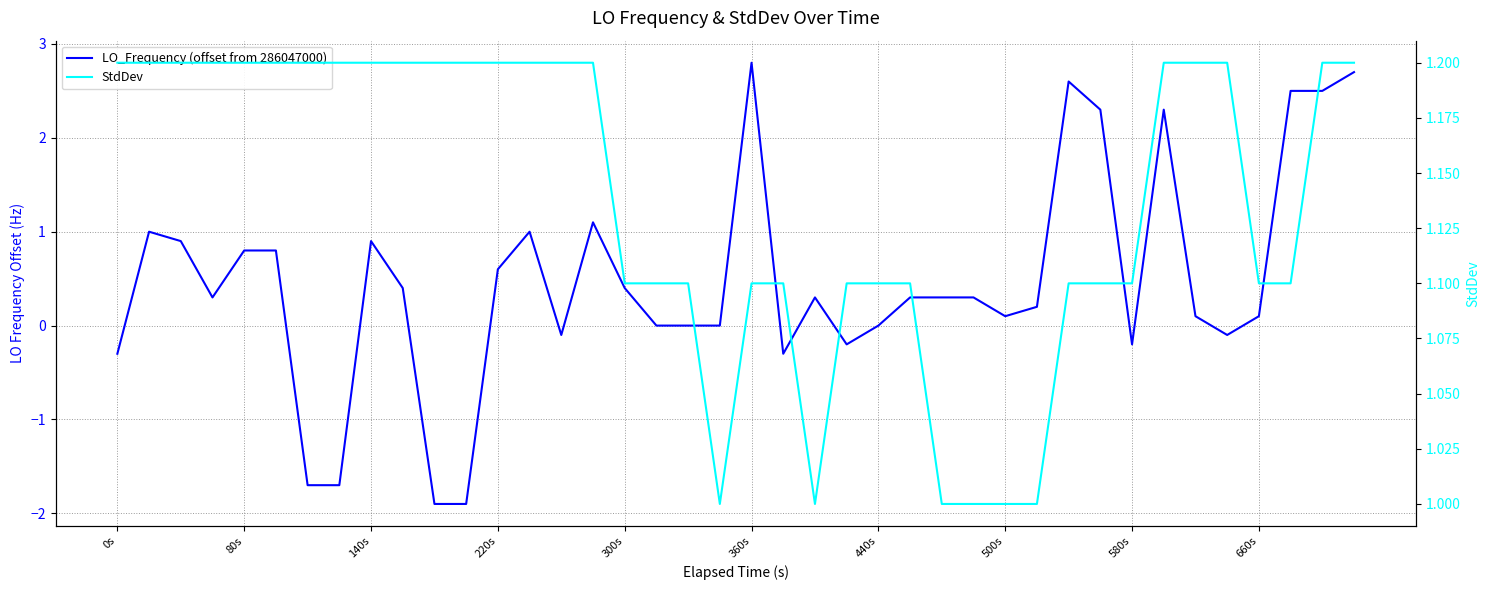

Which series has the largest total across all categories?

StdDev